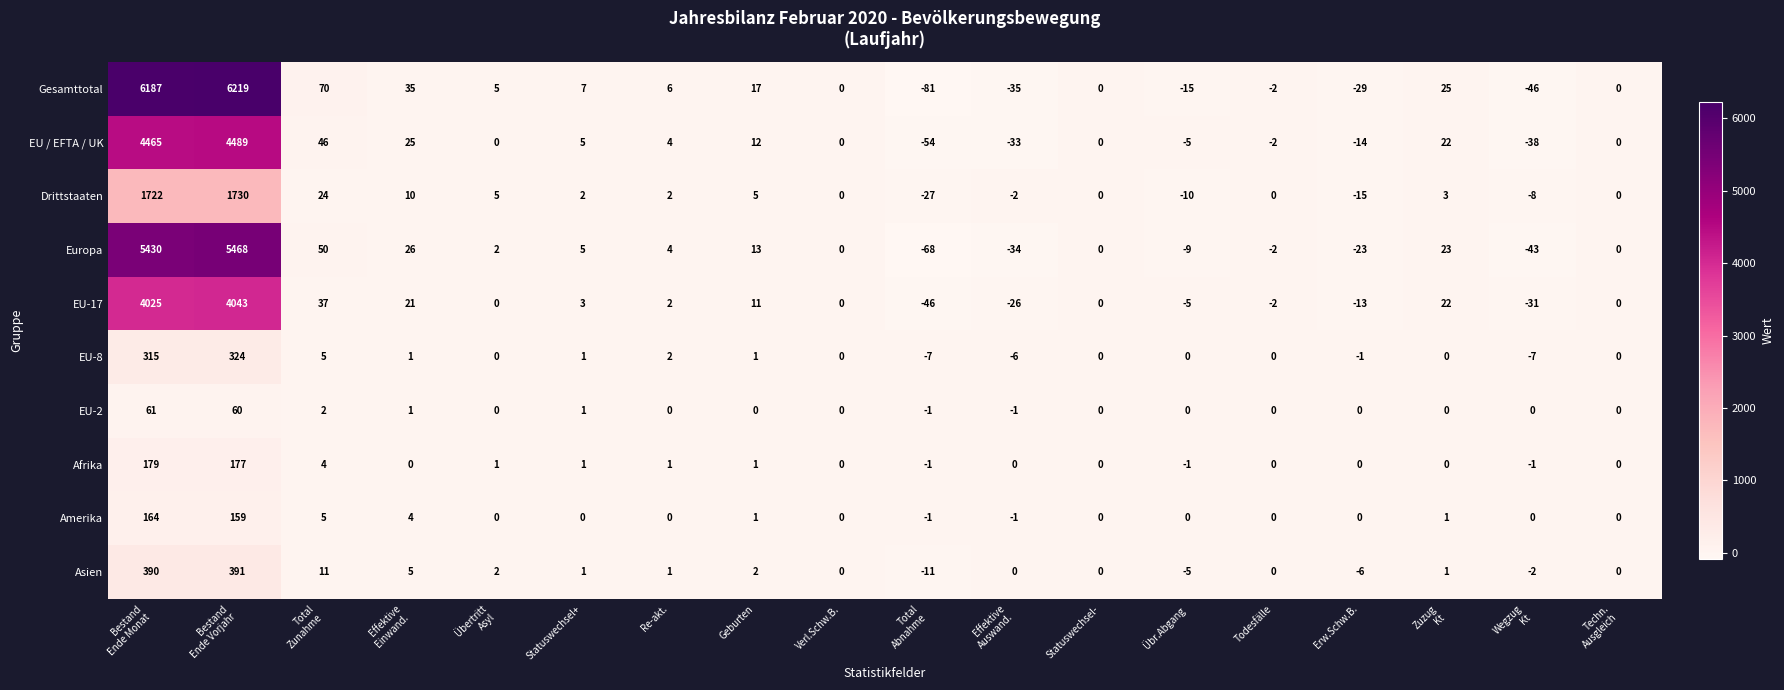

What is the minimum value shown in the chart?

-81